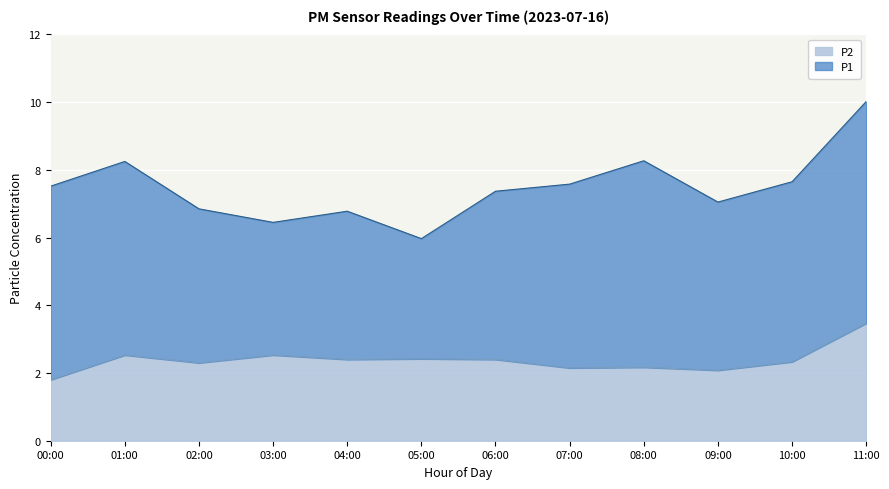

How many points are higher than both their immediate neighbors (excluding endpoints)?

4